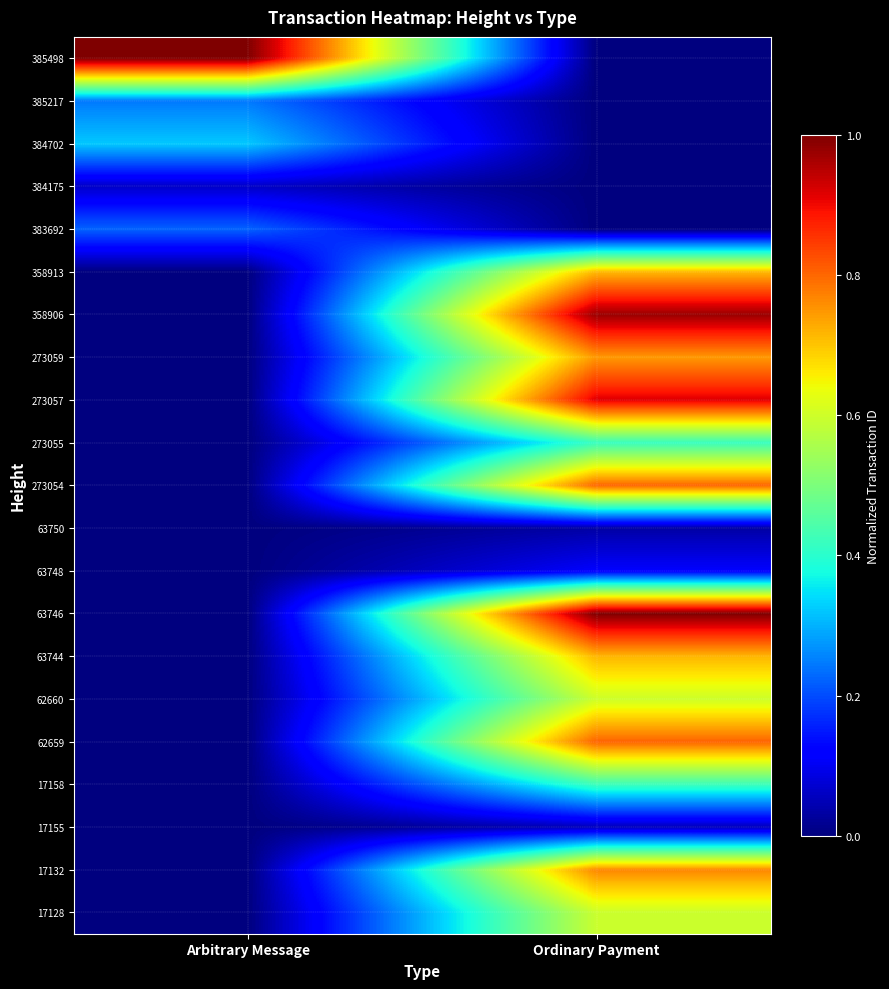

Which series has the largest range (max minus min)?

385498